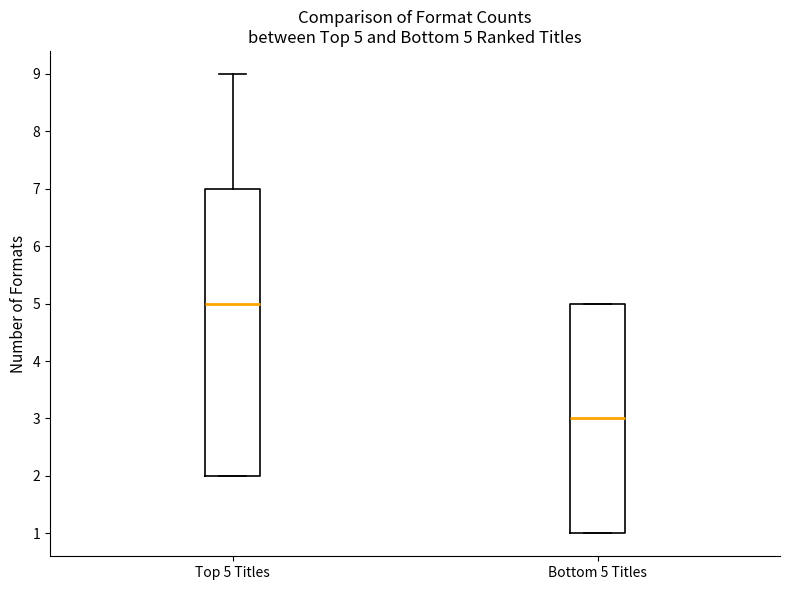

Which box's median line is the lowest?

Bottom 5 Titles